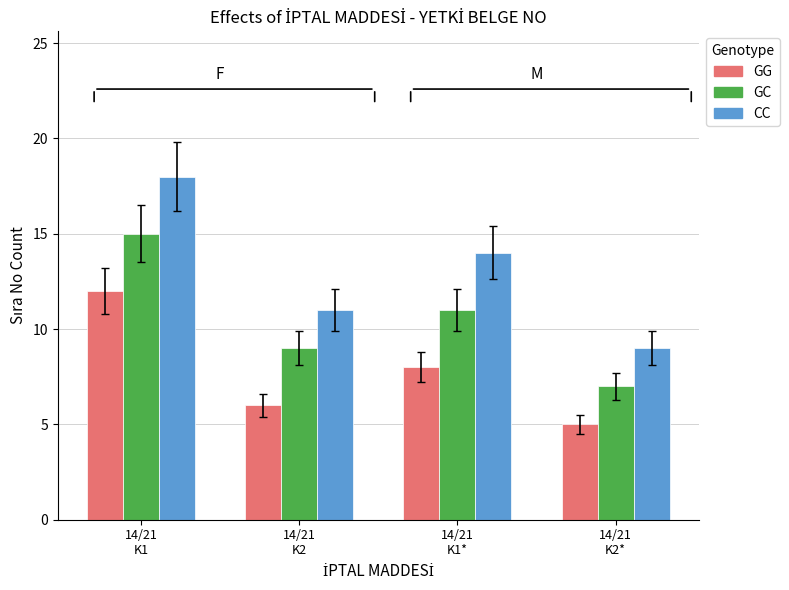

What is the value of the GC bar at the 2nd from the left?

9